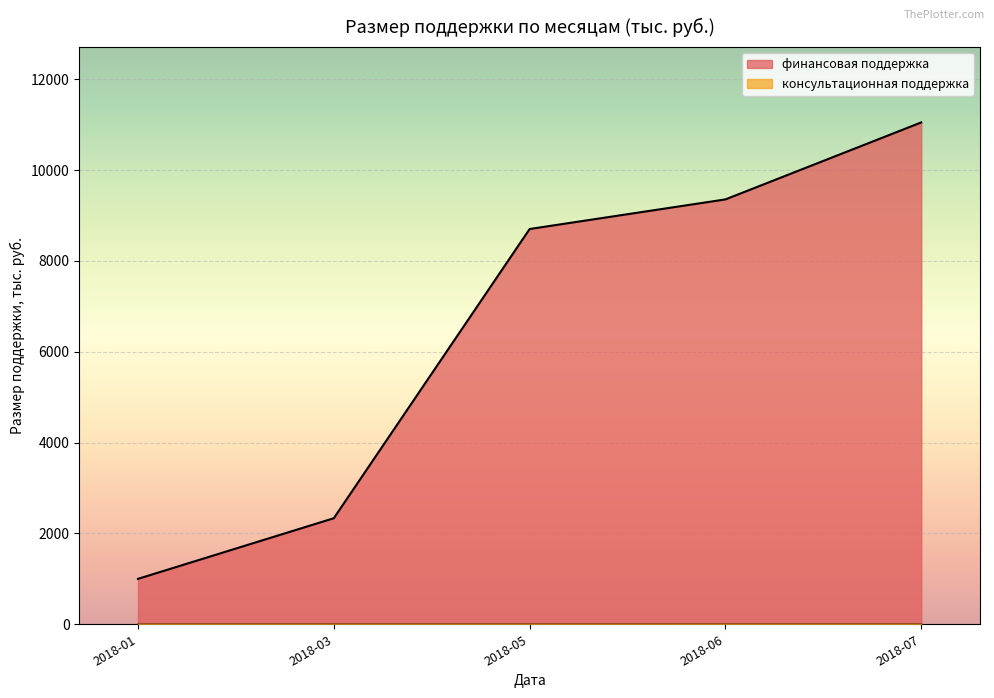

How many lines are shown in the chart?

2